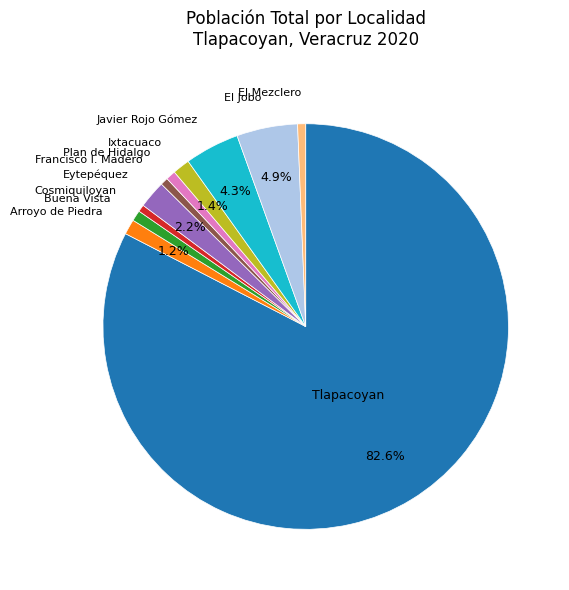

To the nearest percent, what is the combined percentage of Ixtacuaco and Tlapacoyan?

84%